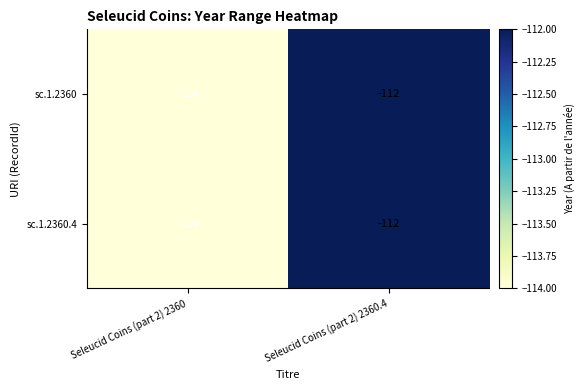

The value of sc.1.2360 at Seleucid Coins (part 2) 2360.4 is -155. True or false?

False